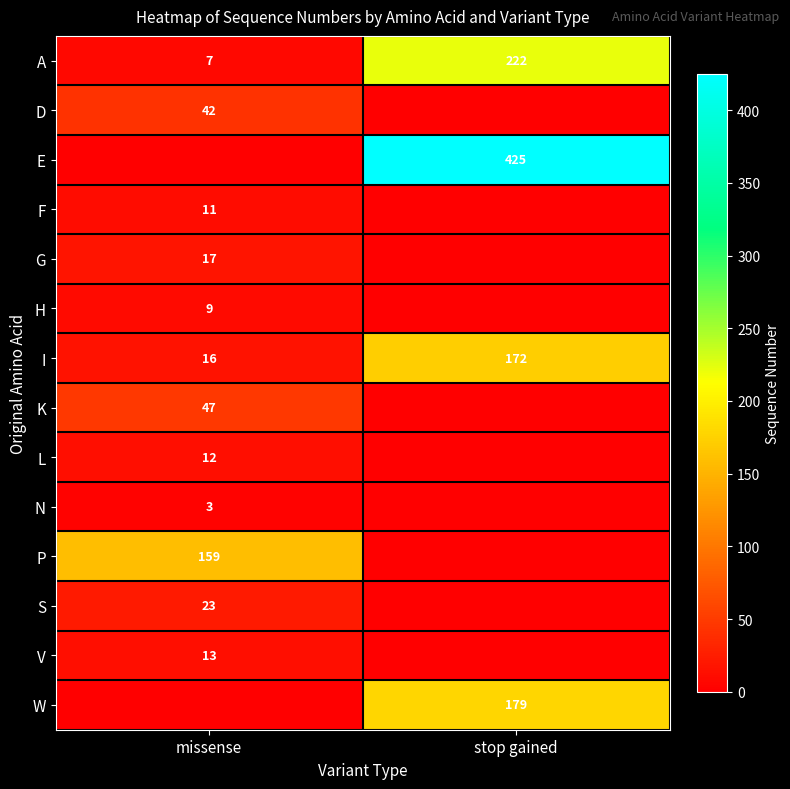

What is the total value across all series at missense?

359